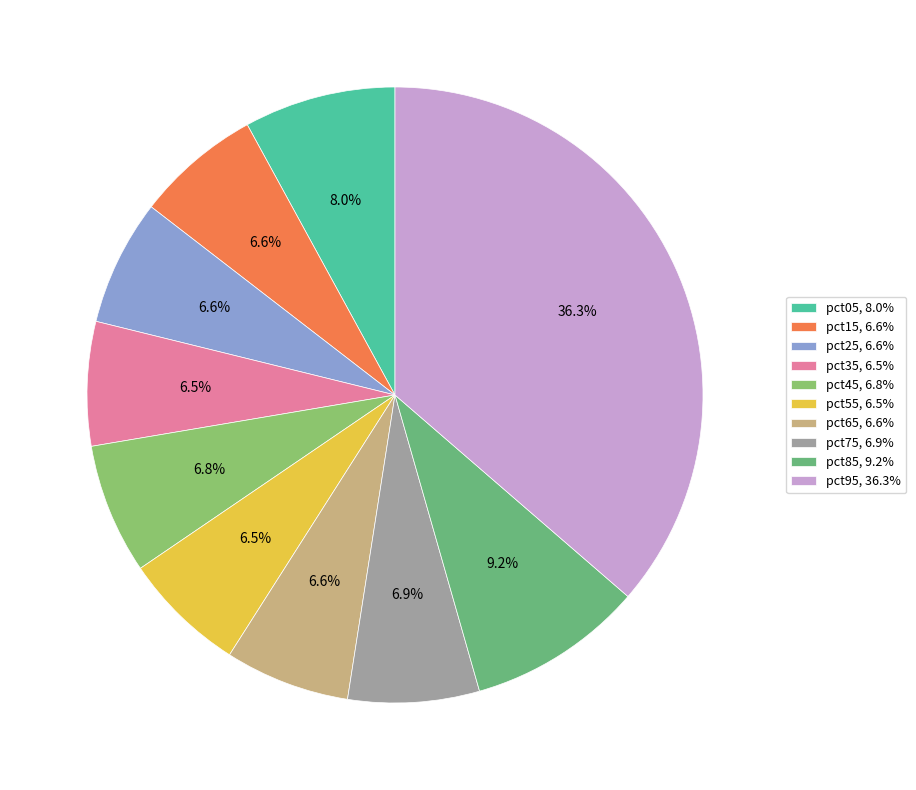

Count the number of slices in the pie.

10